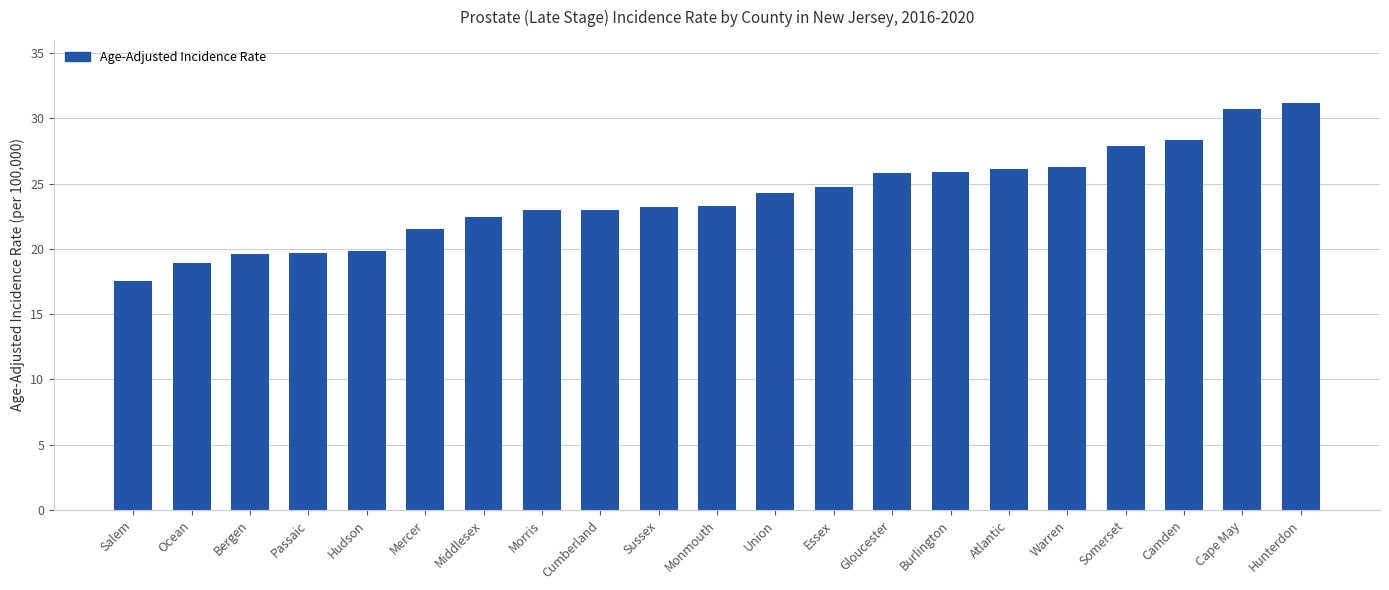

What is the change in value from Union to Cape May?

+6.4